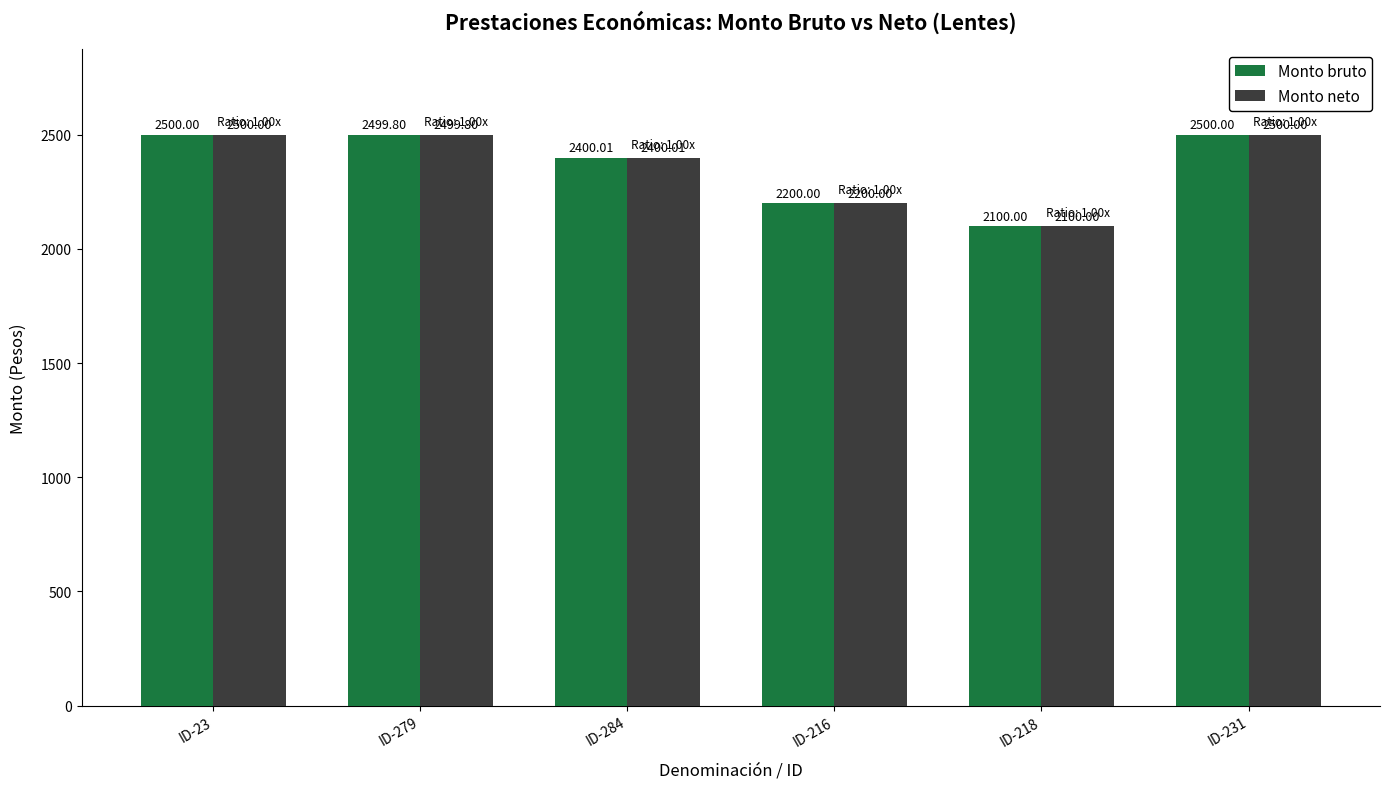

Are the bars grouped side by side (vs. stacked)?

Yes